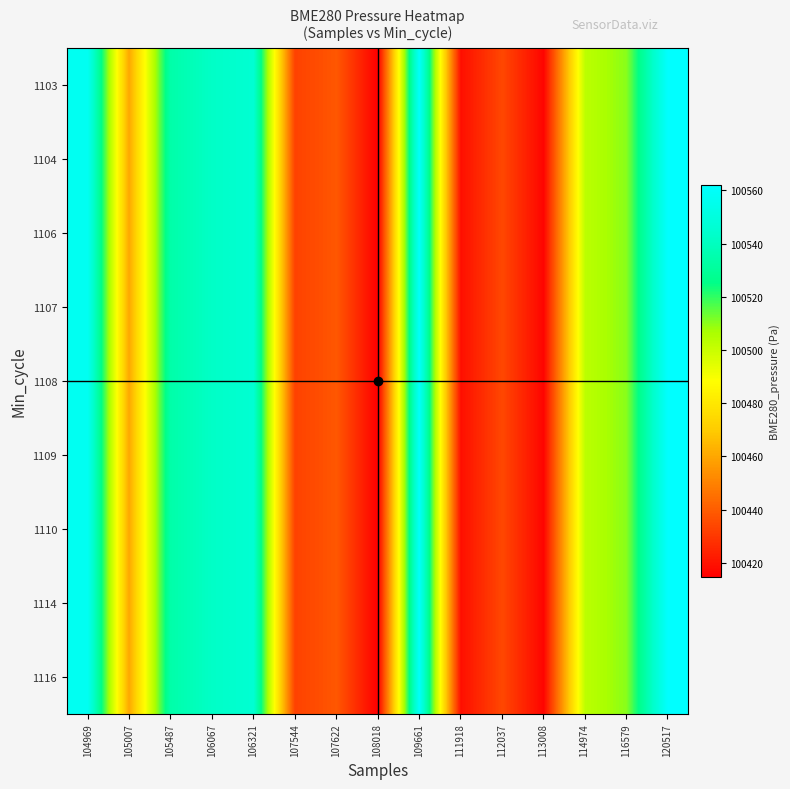

Rank the series by their maximum value, from lowest to highest.

1103, 1104, 1106, 1107, 1108, 1109, 1110, 1114, 1116